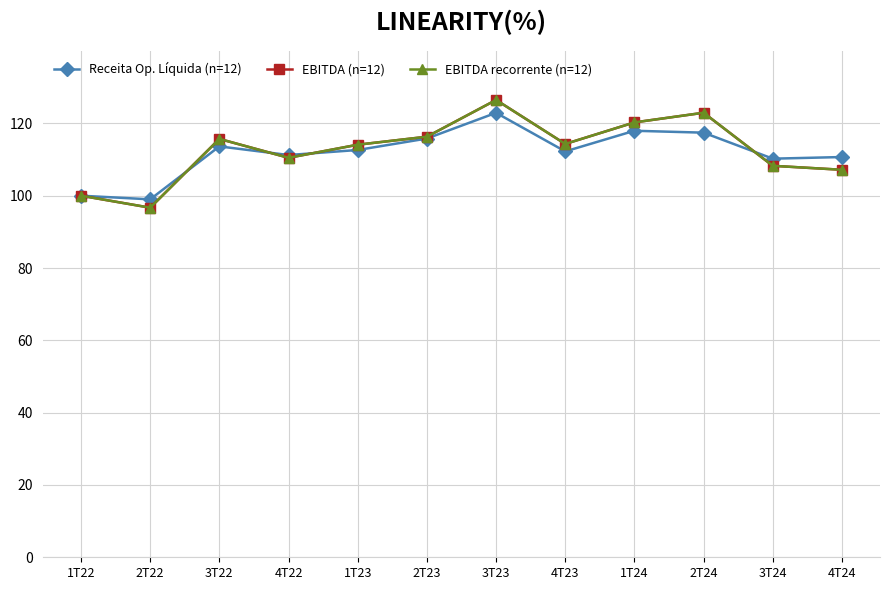

True or false: Receita Op. Líquida (n=12) and EBITDA recorrente (n=12) intersect in this chart.

True